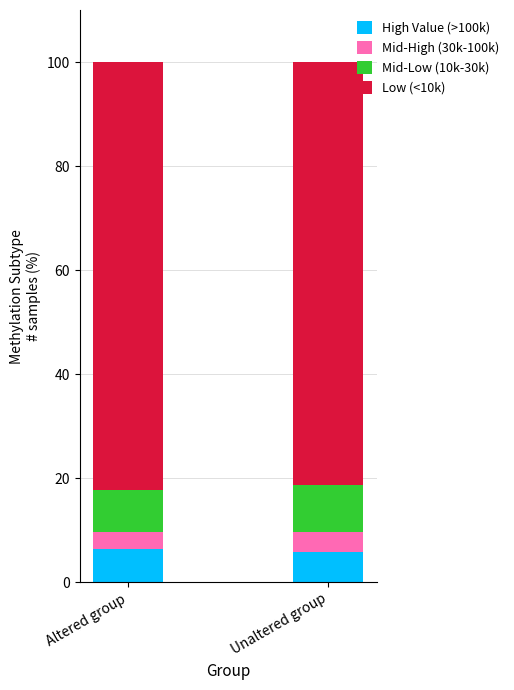

What is the total value across all series at Unaltered group?

100.0